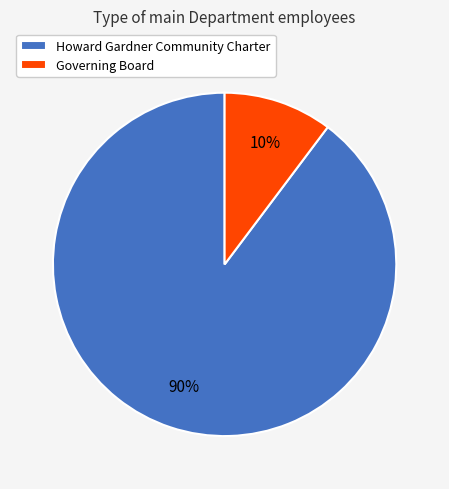

Which has a higher value, Howard Gardner Community Charter or Governing Board?

Howard Gardner Community Charter